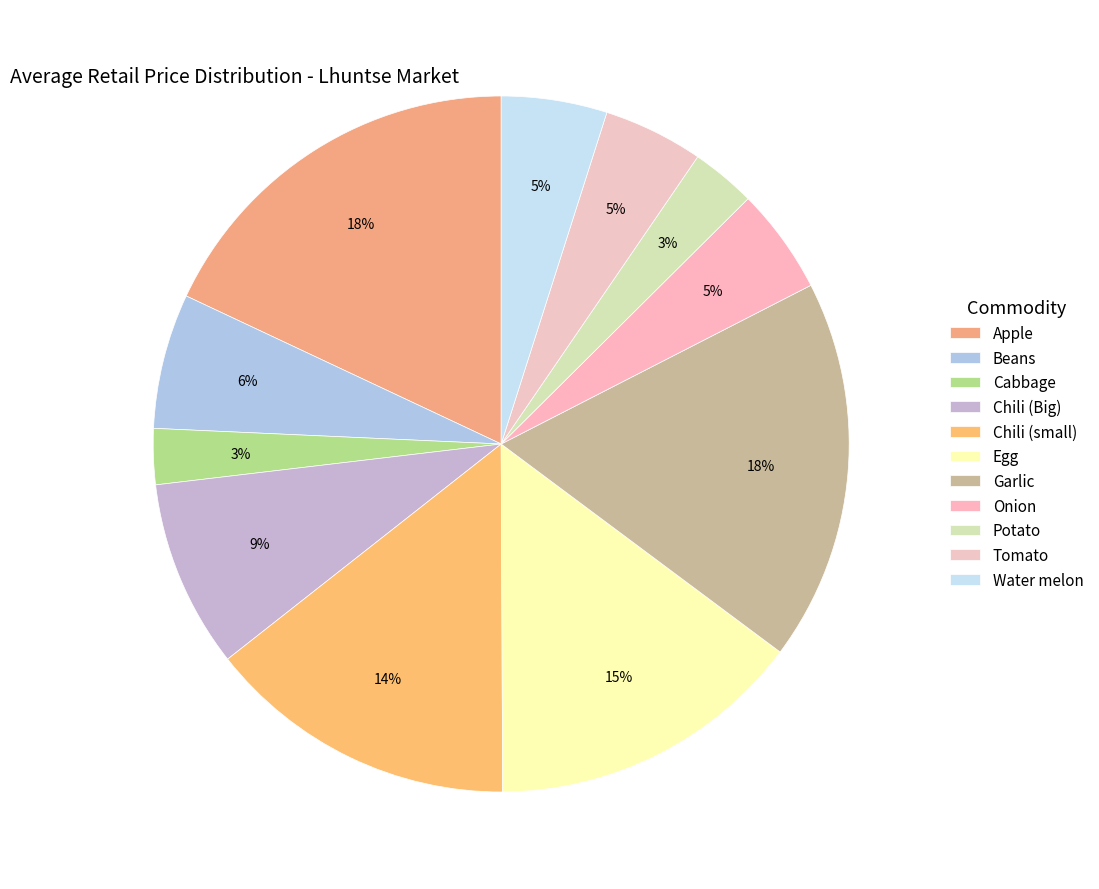

Does Water melon represent more than half of the total?

No